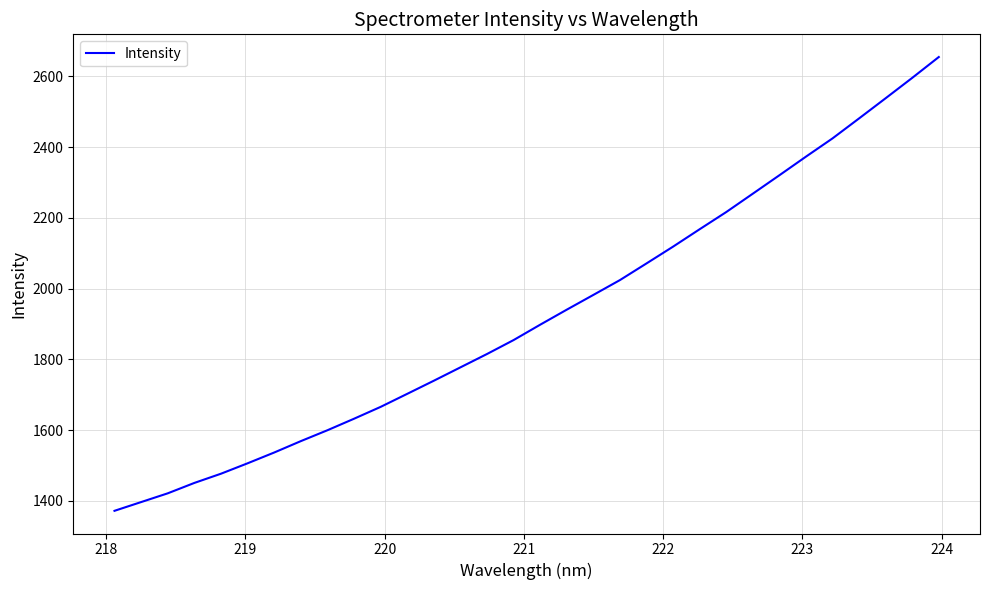

What is the difference between the maximum and minimum values?

1282.8